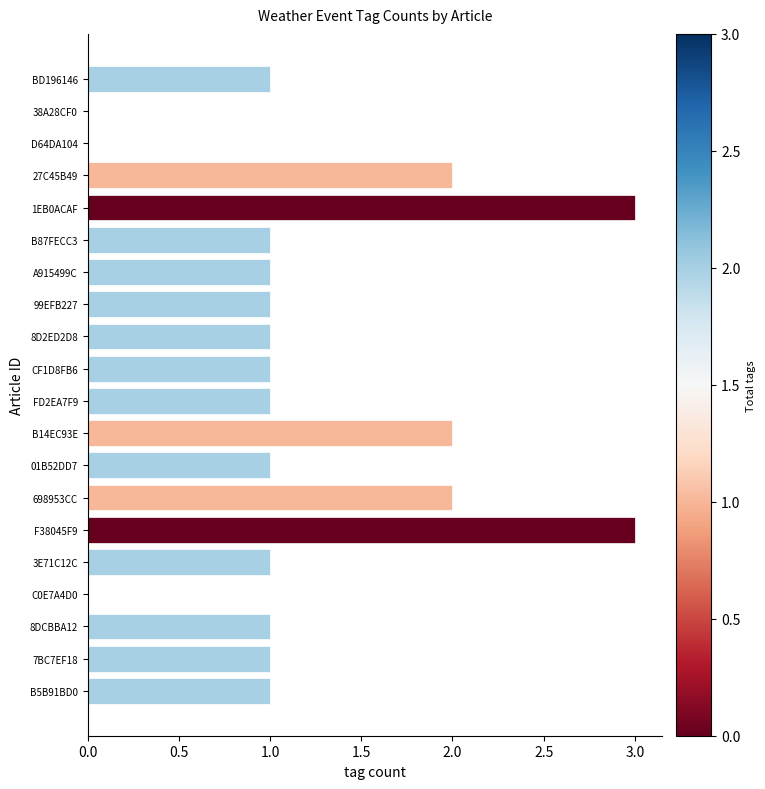

Reading top to bottom, list all the values displayed in this chart.

BD196146=1	38A28CF0=0	D64DA104=0	27C45B49=2	1EB0ACAF=3	B87FECC3=1	A915499C=1	99EFB227=1	8D2ED2D8=1	CF1D8FB6=1	FD2EA7F9=1	B14EC93E=2	01B52DD7=1	698953CC=2	F38045F9=3	3E71C12C=1	C0E7A4D0=0	8DCBBA12=1	7BC7EF18=1	B5B91BD0=1